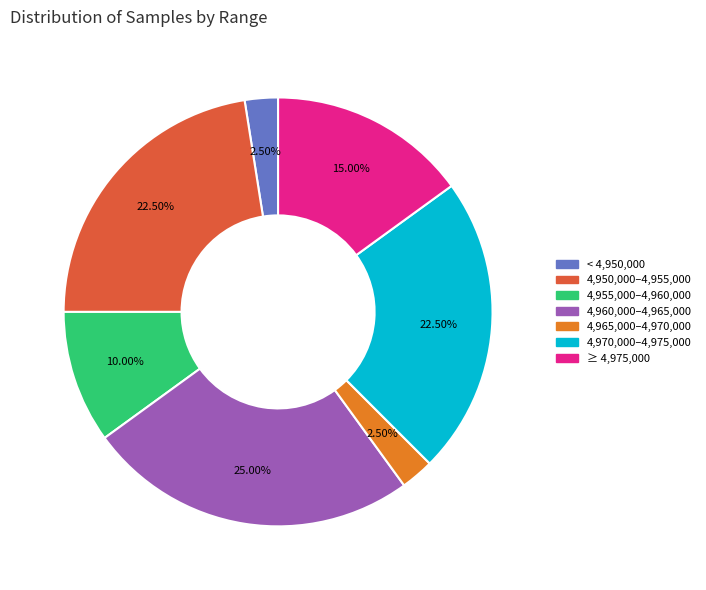

Is there any slice that represents more than half of the pie?

No